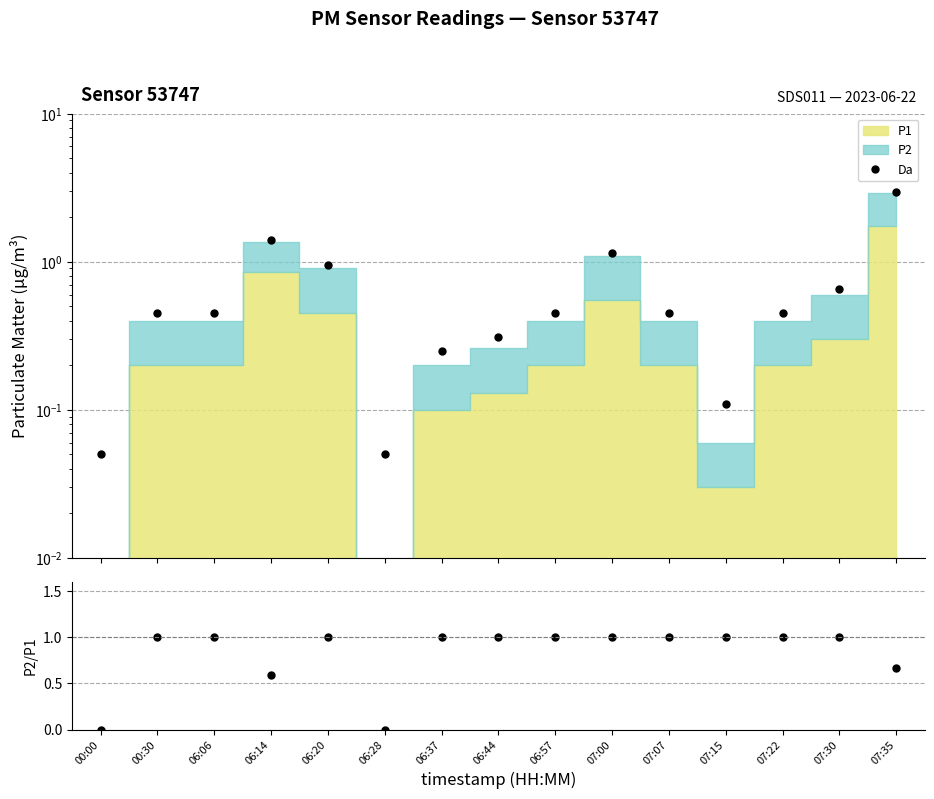

What is the greatest value displayed?

3.0